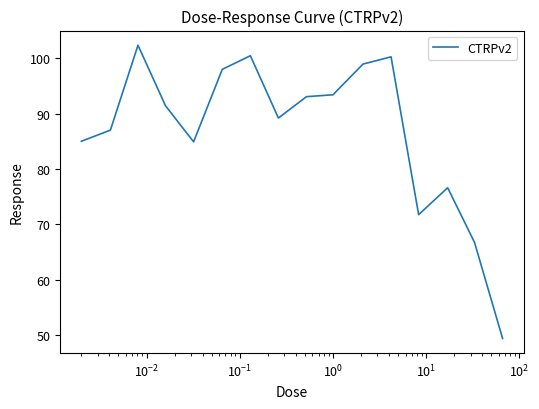

What is the minimum value shown in the chart?

49.4